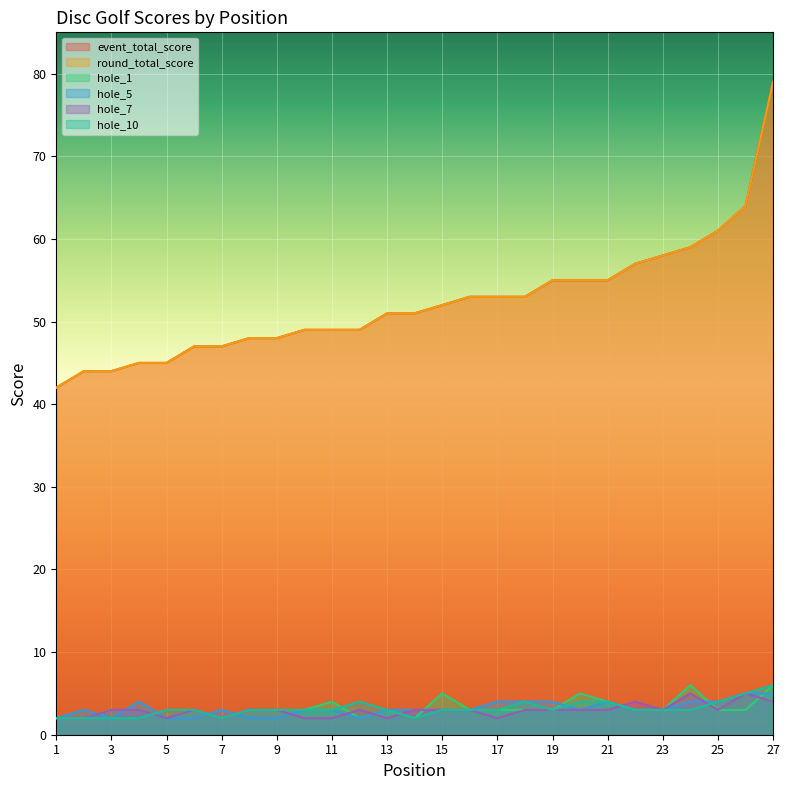

Reading left to right, what are all the values shown in this chart?

event_total_score: 42	44	44	45	45	47	47	48	48	49	49	49	51	51	52	53	53	53	55	55	55	57	58	59	61	64	79
round_total_score: 42	44	44	45	45	47	47	48	48	49	49	49	51	51	52	53	53	53	55	55	55	57	58	59	61	64	79
hole_1: 2	2	3	3	2	3	2	3	3	3	4	2	3	2	5	3	3	3	3	5	4	3	3	6	3	3	6
hole_5: 2	3	2	4	2	2	3	2	2	3	3	2	3	3	3	3	4	4	4	3	4	3	3	4	4	5	5
hole_7: 2	2	3	3	2	3	2	3	3	2	2	3	2	3	3	3	2	3	3	3	3	4	3	5	3	5	4
hole_10: 2	2	2	2	3	3	2	3	3	3	3	4	3	2	3	3	3	4	3	4	4	3	3	3	4	5	6